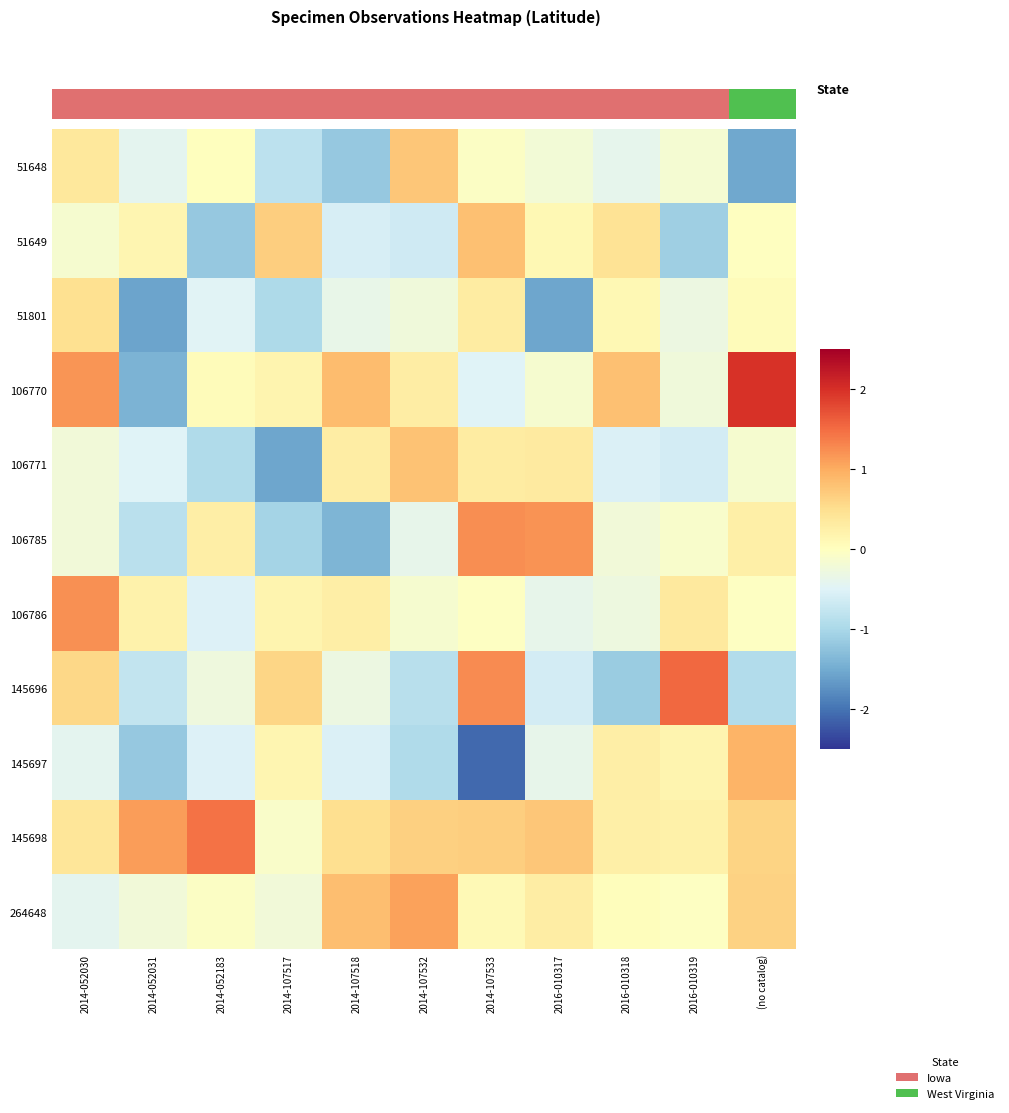

Rank the series by their maximum value, from highest to lowest.

106770, 145696, 145698, 106785, 106786, 264648, 145697, 51649, 106771, 51648, 51801